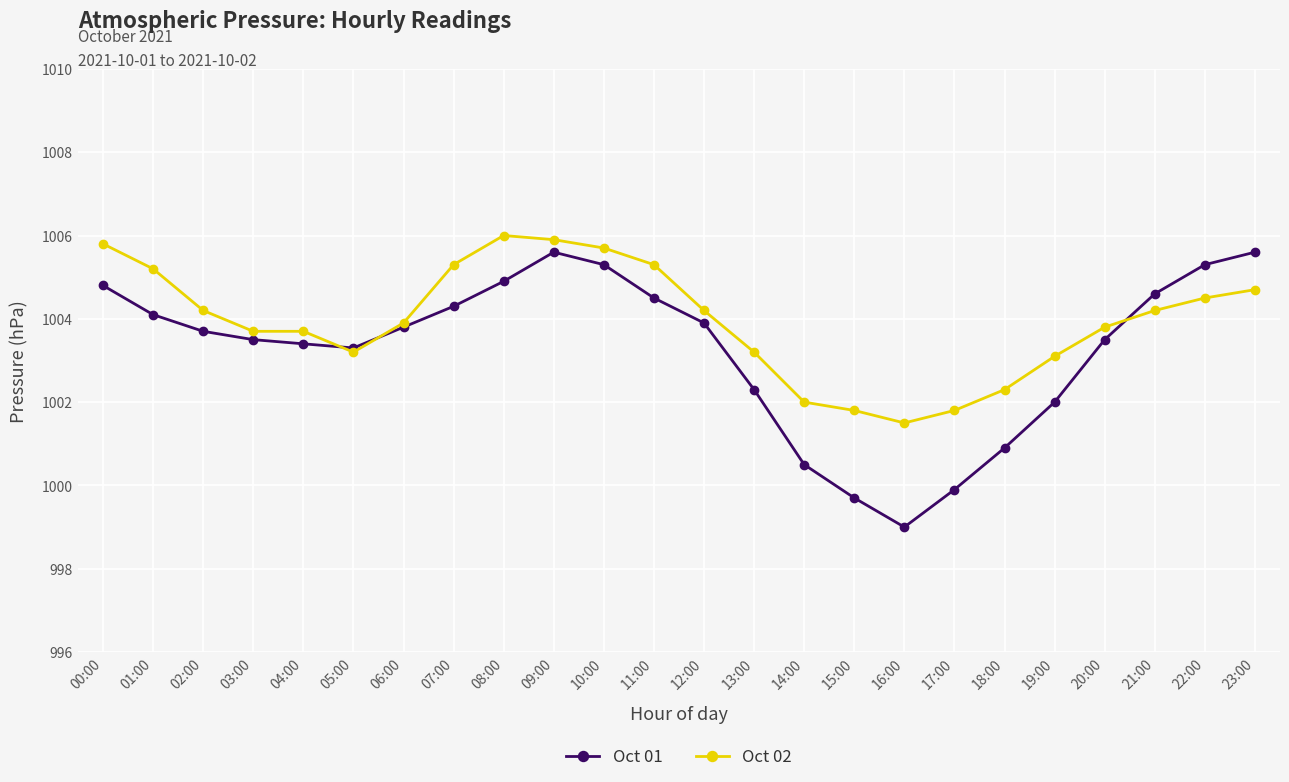

Reading left to right, what are all the values shown in this chart?

Oct 01: 1004.8	1004.1	1003.7	1003.5	1003.4	1003.3	1003.8	1004.3	1004.9	1005.6	1005.3	1004.5	1003.9	1002.3	1000.5	999.7	999.0	999.9	1000.9	1002.0	1003.5	1004.6	1005.3	1005.6
Oct 02: 1005.8	1005.2	1004.2	1003.7	1003.7	1003.2	1003.9	1005.3	1006.0	1005.9	1005.7	1005.3	1004.2	1003.2	1002.0	1001.8	1001.5	1001.8	1002.3	1003.1	1003.8	1004.2	1004.5	1004.7